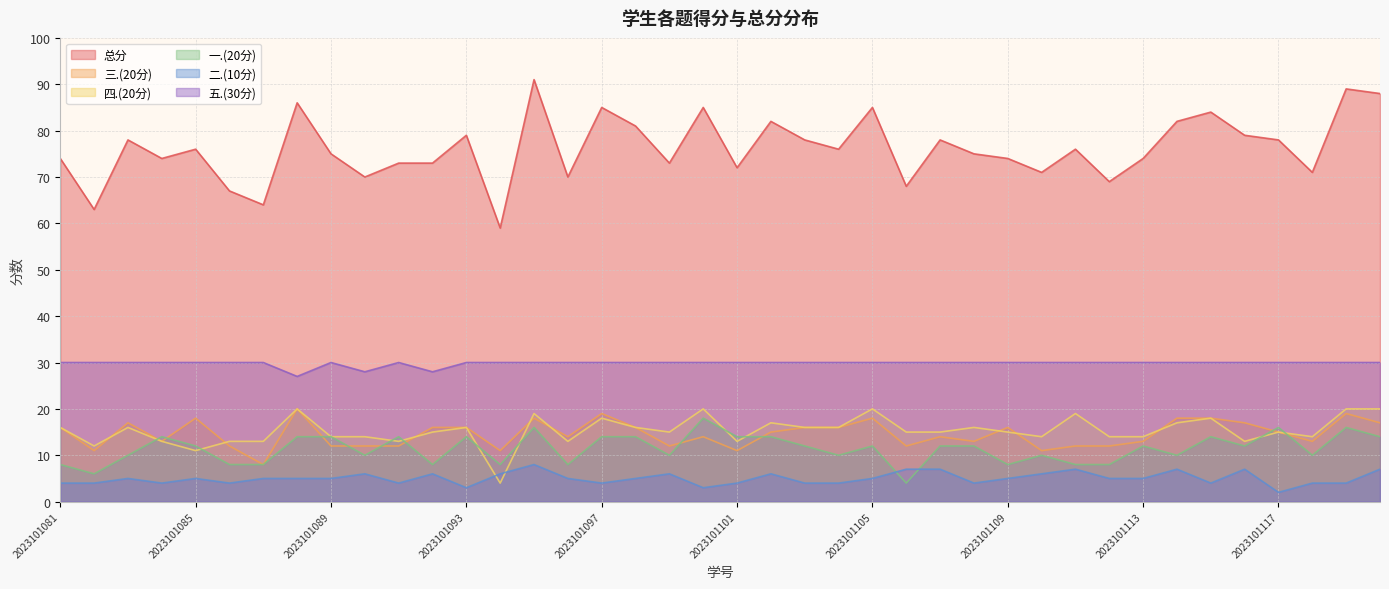

Which series has the largest total across all categories?

总分